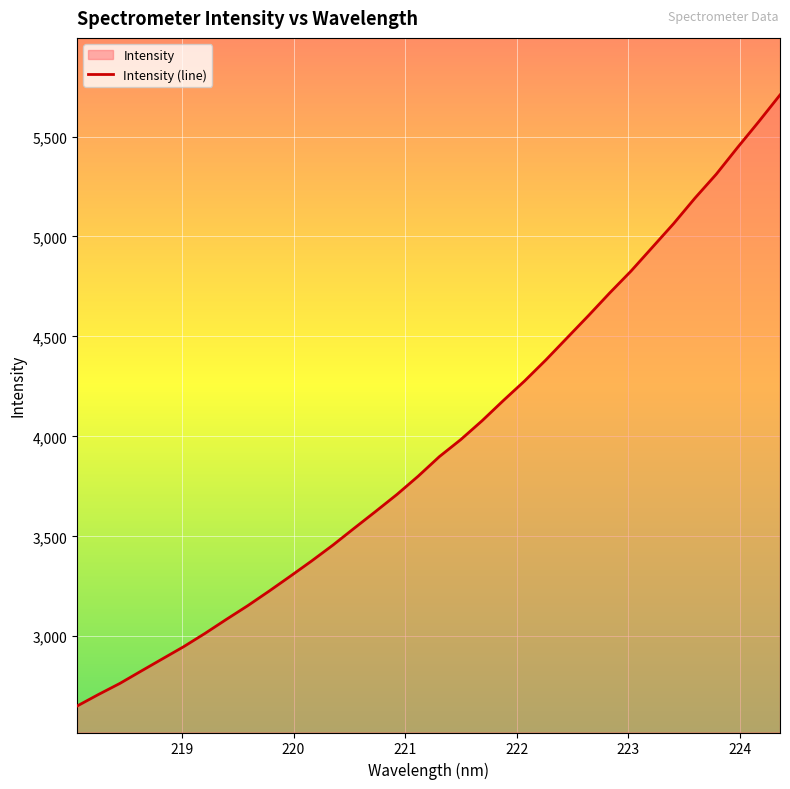

What is the difference between the second highest and second lowest values?

2865.4